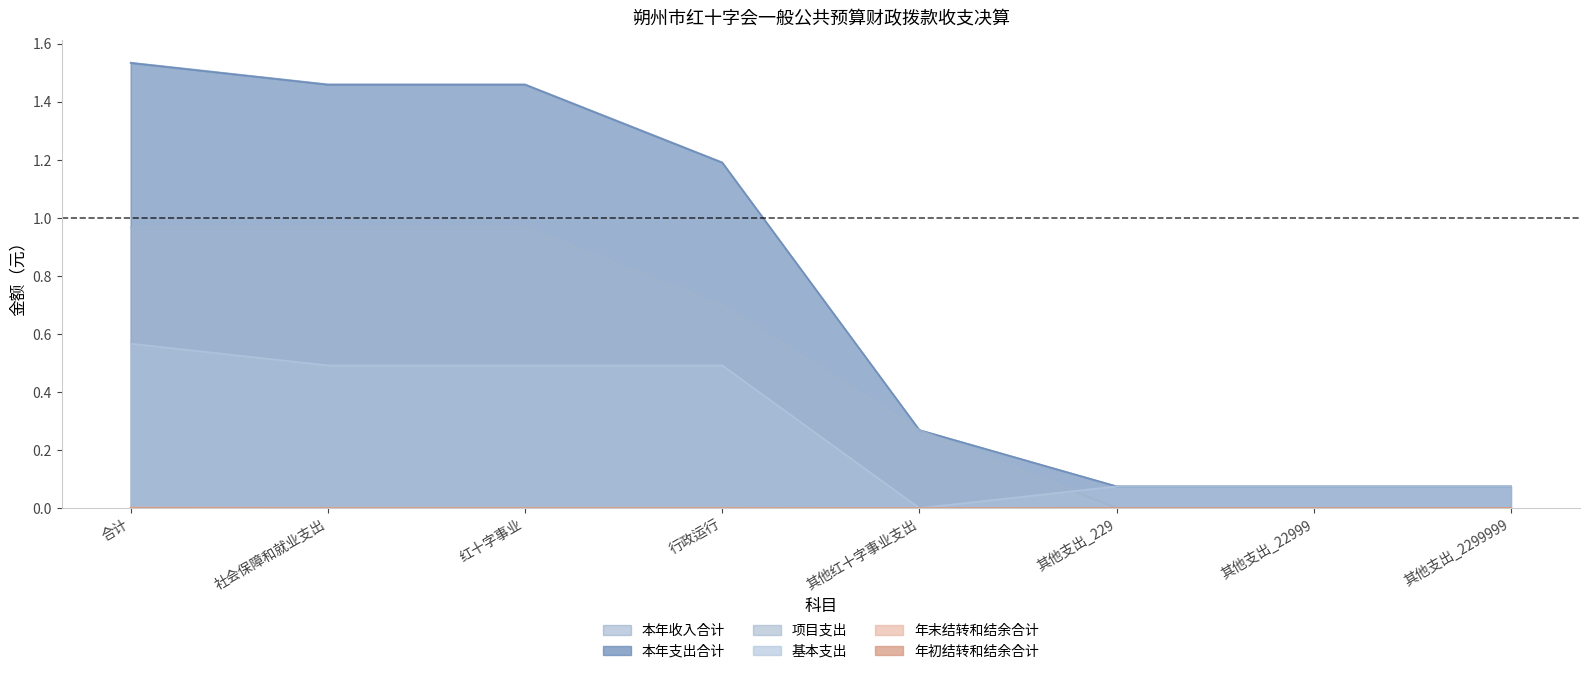

The value of 年末结转和结余合计 at 合计 is 0.0. True or false?

False